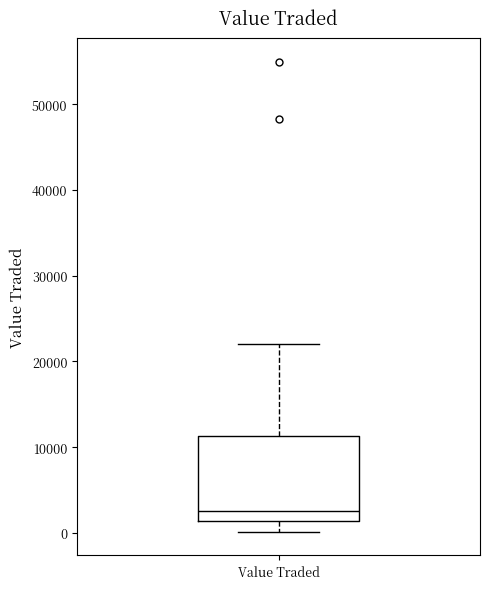

Transcribe this box plot: give where the median line is, the range the box spans, and where the two whiskers end, as read against the y-axis. The values are not printed on the chart, so give them approximately, as read against the axis.

median 3000, box 1000 to 11000, whiskers 0 to 22000